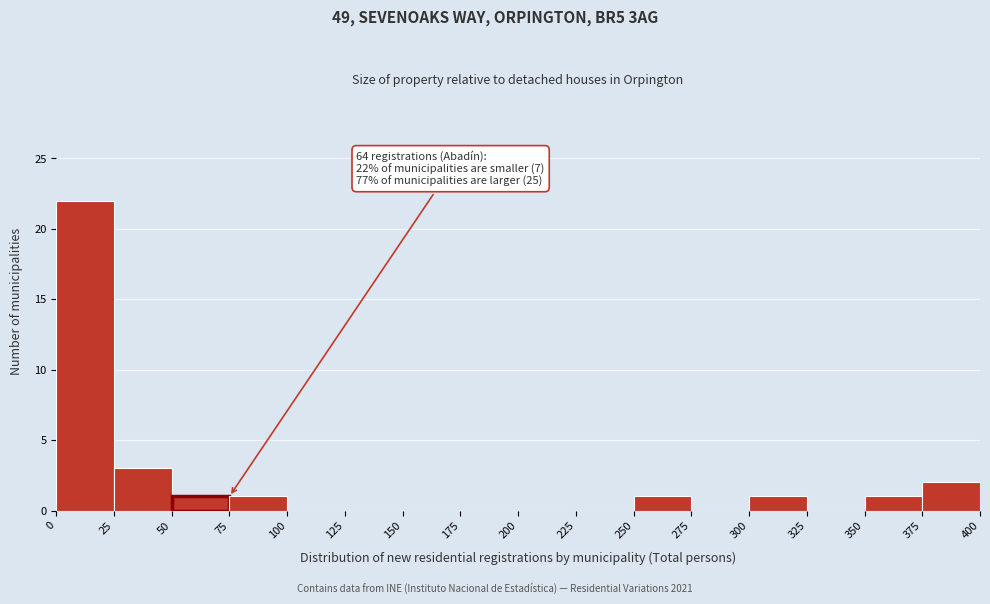

Over which range of the x-axis is the bar tallest?

0 to 25